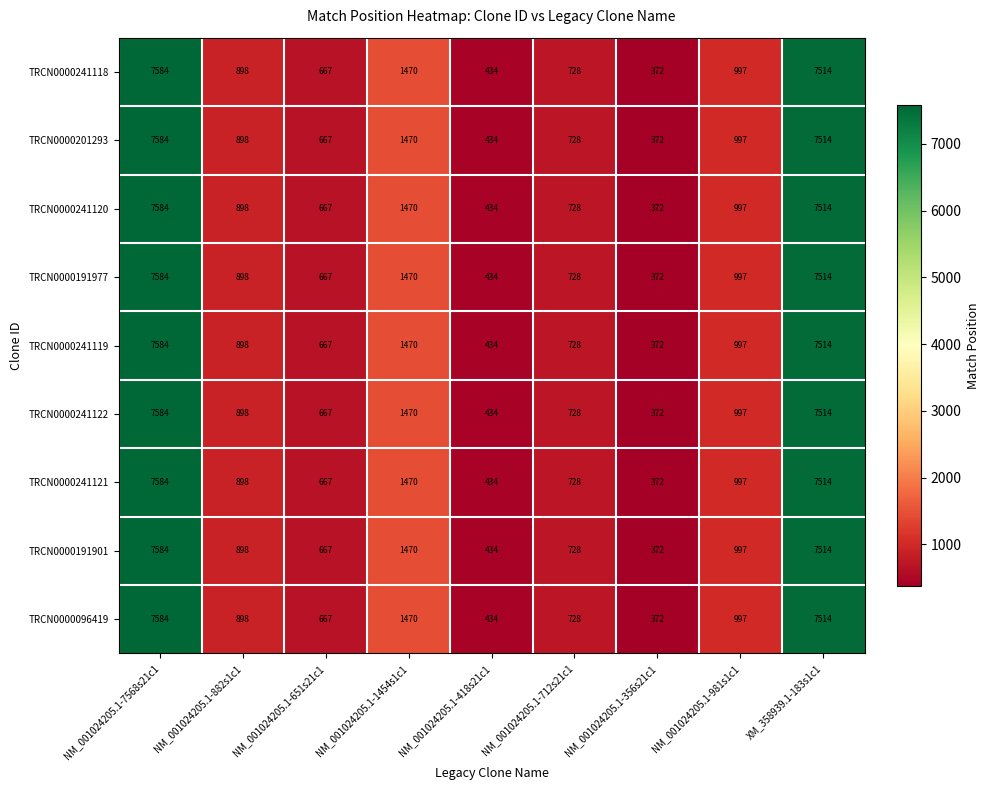

What is the minimum value shown in the chart?

372